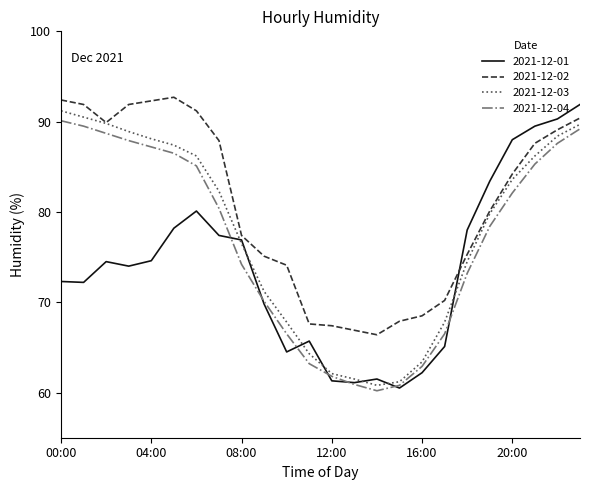

List the series in order of their peak value, lowest first.

2021-12-04, 2021-12-03, 2021-12-01, 2021-12-02